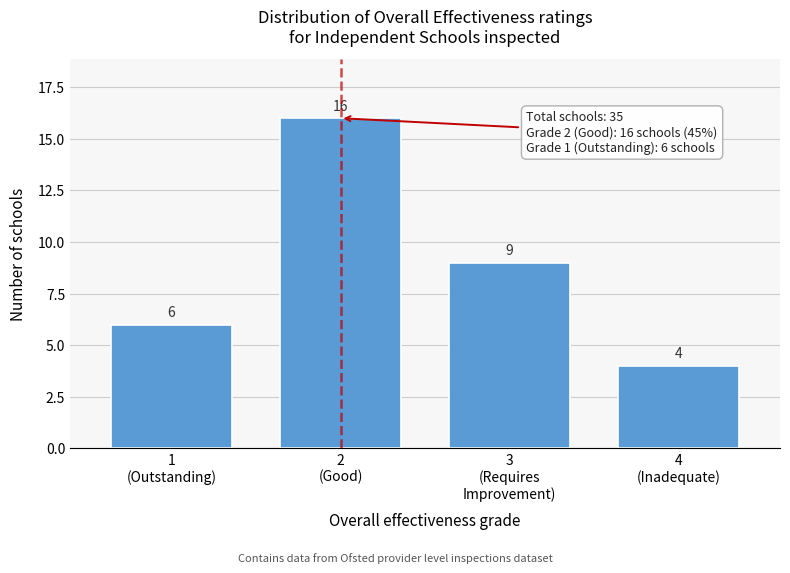

Reading left to right, list all the values displayed in this chart.

6	16	9	4